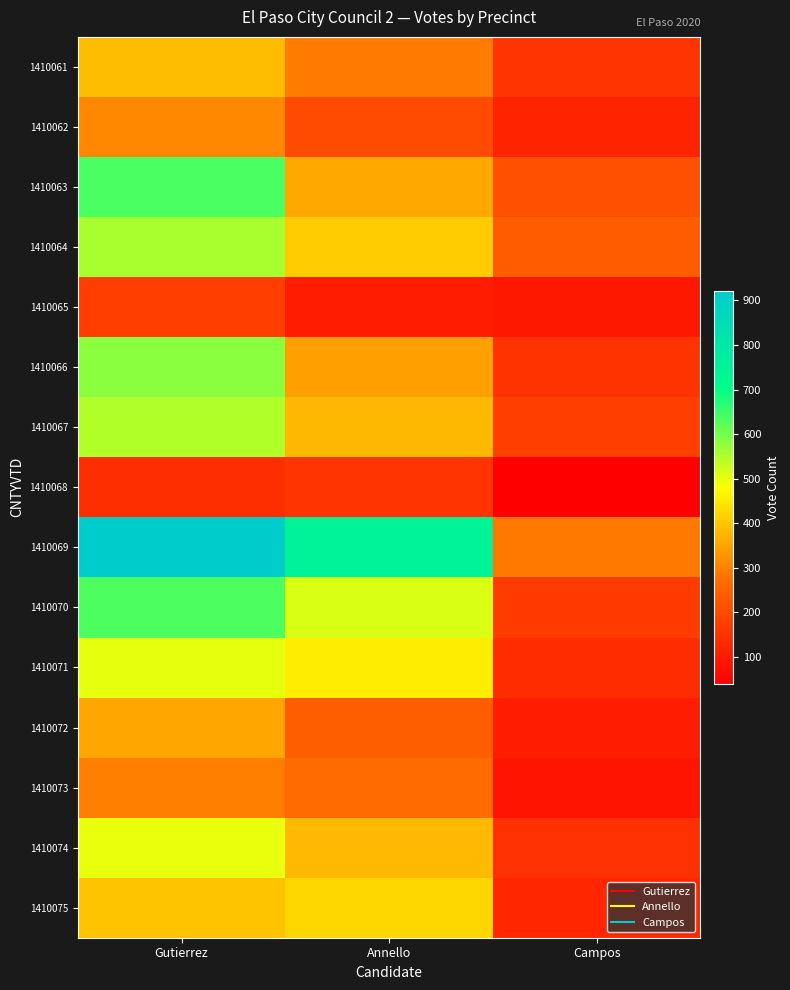

Which has a higher value, Campos or Annello?

Annello